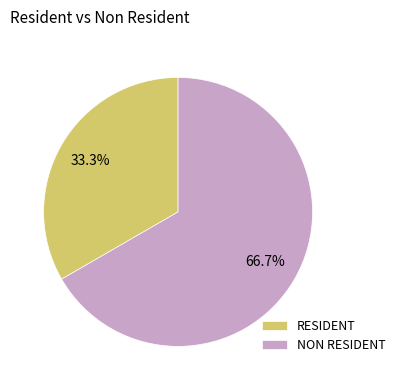

What percentage do NON RESIDENT and RESIDENT together represent?

100.0%